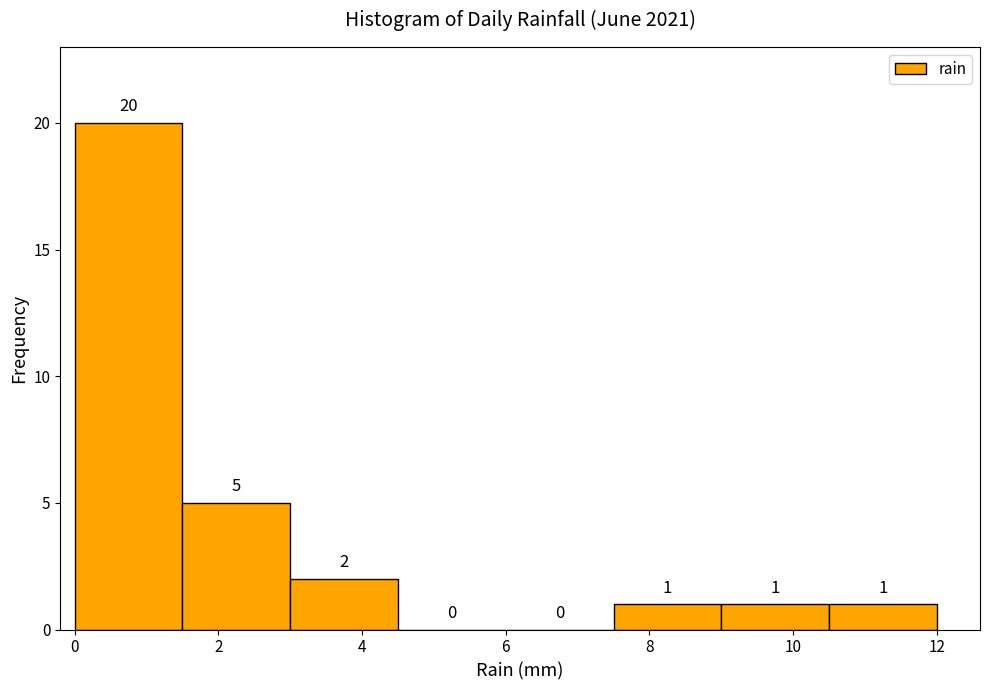

Reading left to right, list every bar in this chart as the range it spans on the x-axis followed by its height. The bar edges are not printed on the chart, so give them approximately, as read against the axis.

0.0 to 1.5: 20
1.5 to 3.0: 5
3.0 to 4.5: 2
4.5 to 6.0: 0
6.0 to 7.5: 0
7.5 to 9.0: 1
9.0 to 10.5: 1
10.5 to 12.0: 1